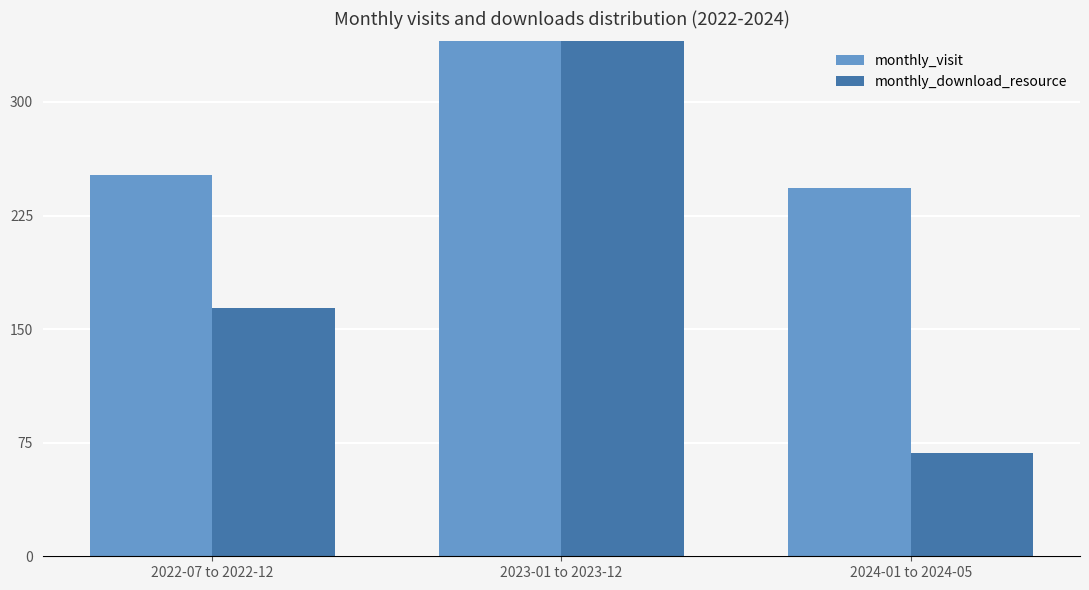

How many data points in monthly_visit are less than 252?

1